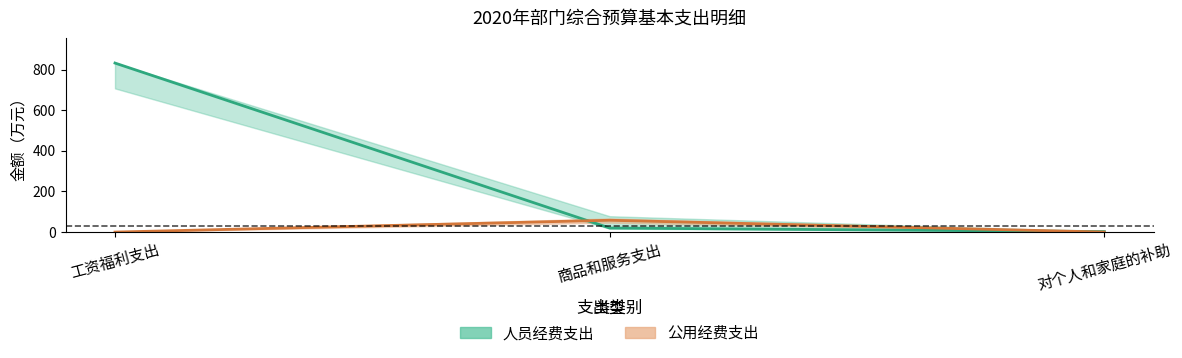

Between 商品和服务支出 and 对个人和家庭的补助, which series saw the biggest shift?

公用经费支出